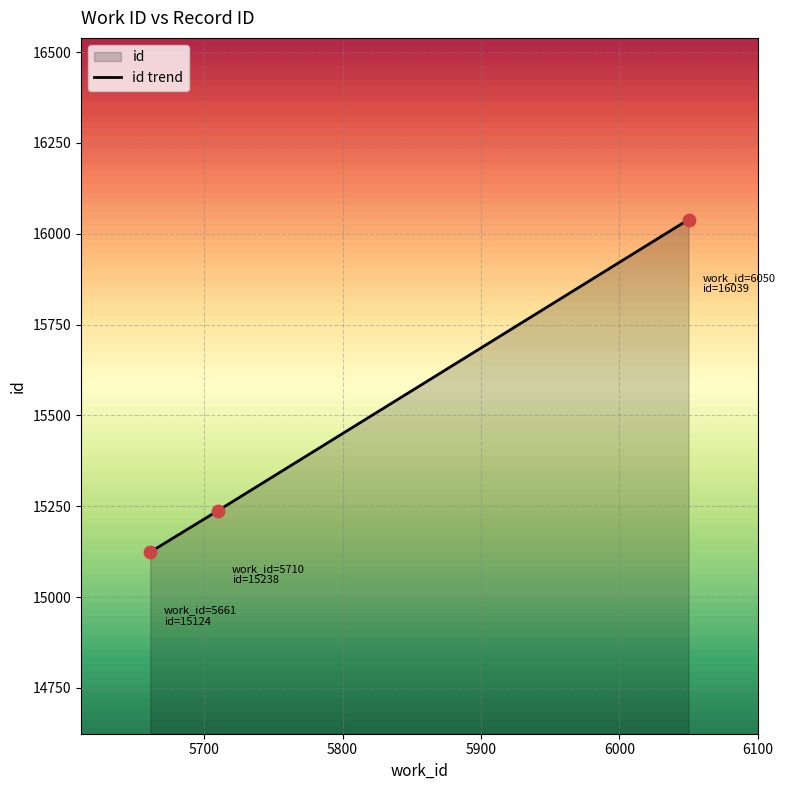

What is the ratio of the value at 6050 to the value at 5710?

1.1